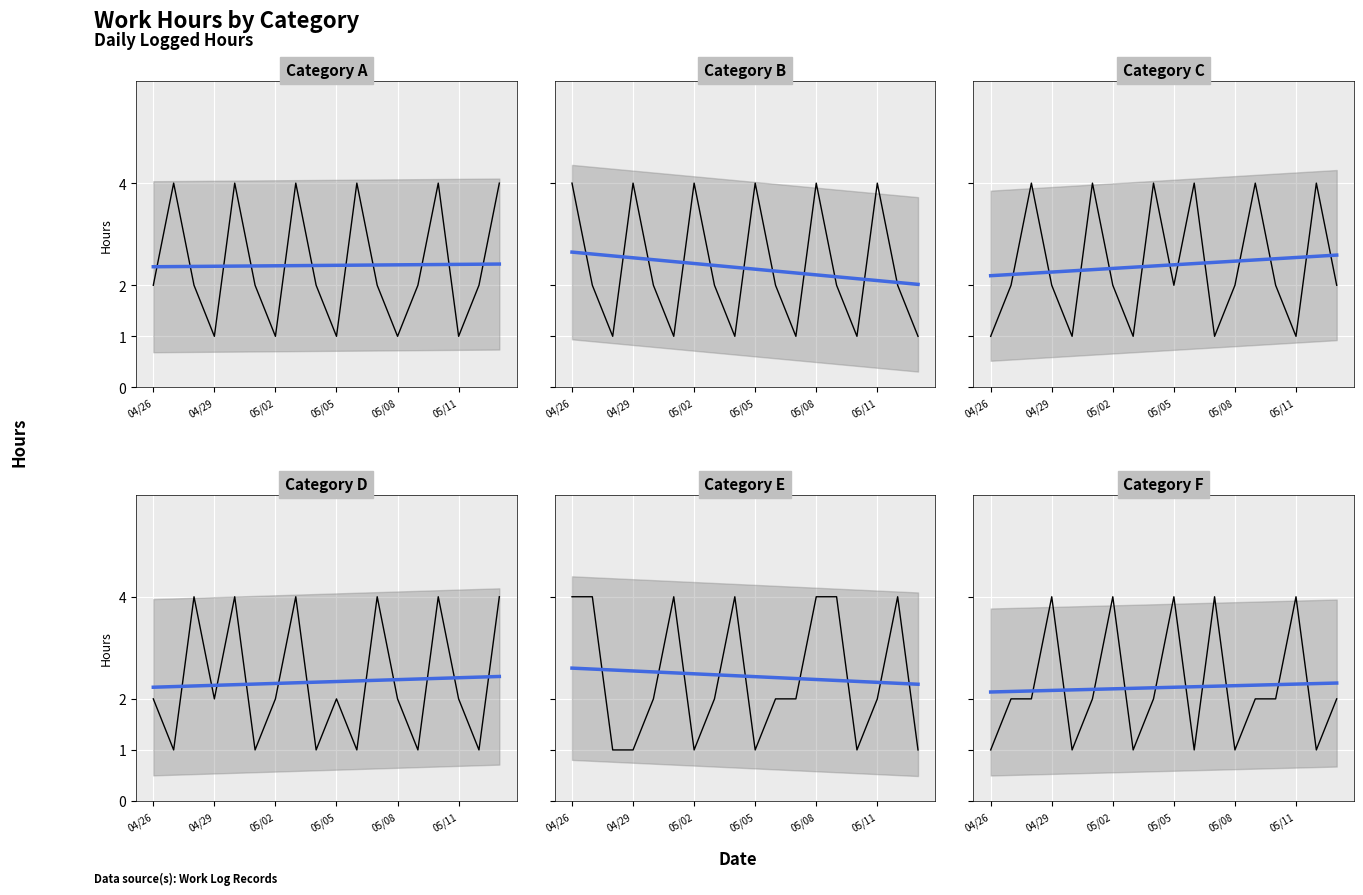

What are all the series names shown in the legend?

Category A, Category B, Category C, Category D, Category E, Category F